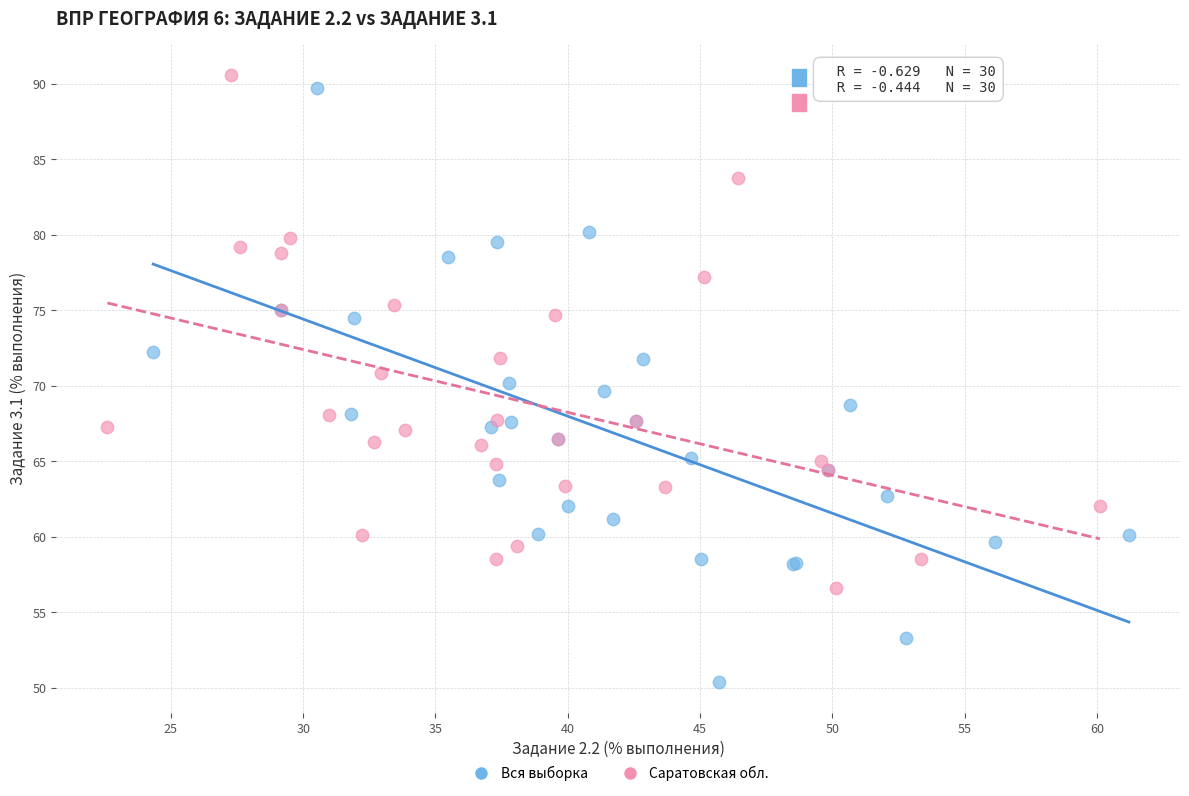

Which series reaches the minimum Y coordinate?

Вся выборка